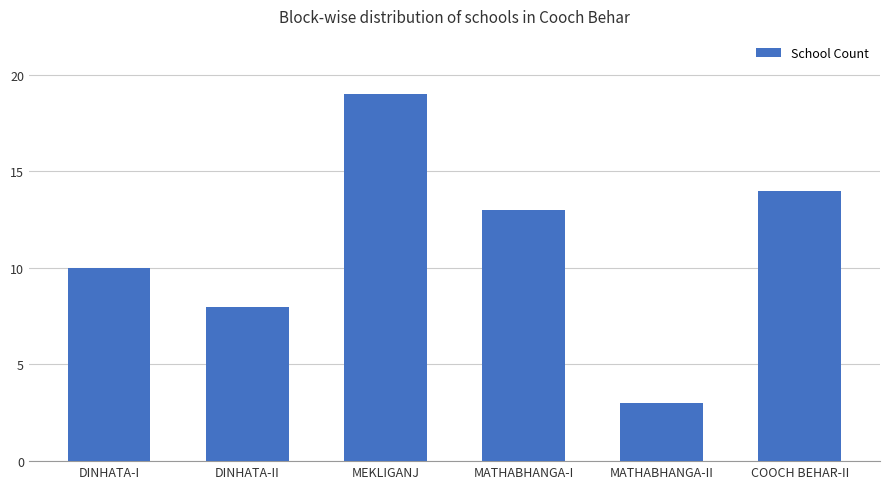

What is the approximate value at DINHATA-I, to the nearest 10?

10